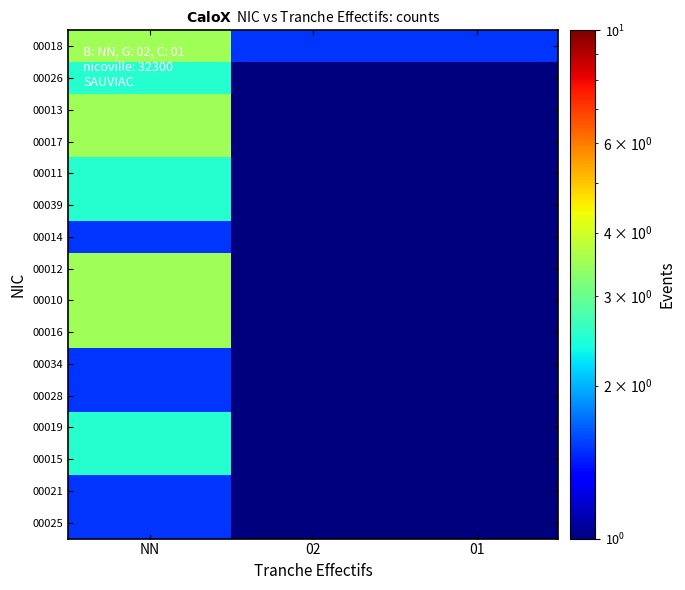

Reading left to right, extract all data points from this chart.

00018: NN=3.5	02=1.5	01=1.5
00026: NN=2.5	02=0.5	01=0.5
00013: NN=3.5	02=0.5	01=0.5
00017: NN=3.5	02=0.5	01=0.5
00011: NN=2.5	02=0.5	01=0.5
00039: NN=2.5	02=0.5	01=0.5
00014: NN=1.5	02=0.5	01=0.5
00012: NN=3.5	02=0.5	01=0.5
00010: NN=3.5	02=0.5	01=0.5
00016: NN=3.5	02=0.5	01=0.5
00034: NN=1.5	02=0.5	01=0.5
00028: NN=1.5	02=0.5	01=0.5
00019: NN=2.5	02=0.5	01=0.5
00015: NN=2.5	02=0.5	01=0.5
00021: NN=1.5	02=0.5	01=0.5
00025: NN=1.5	02=0.5	01=0.5